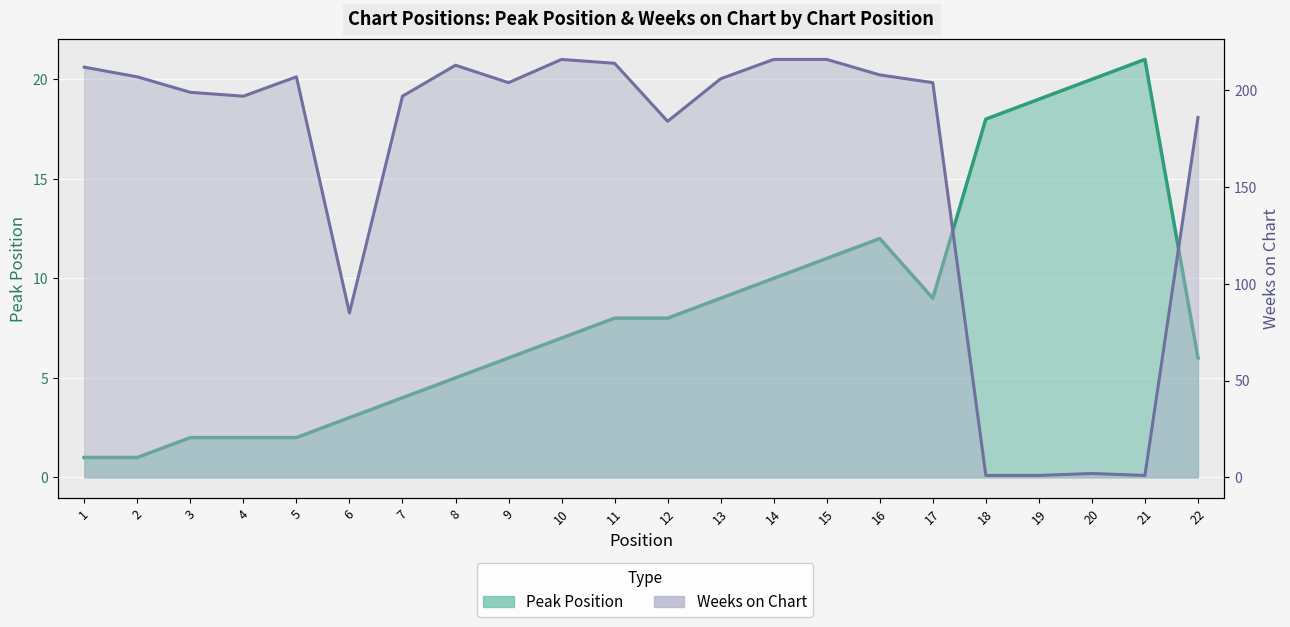

Reading left to right, transcribe all the data shown in this chart.

Peak Position: 1	1	2	2	2	3	4	5	6	7	8	8	9	10	11	12	9	18	19	20	21	6
Weeks on Chart: 212	207	199	197	207	85	197	213	204	216	214	184	206	216	216	208	204	1	1	2	1	186